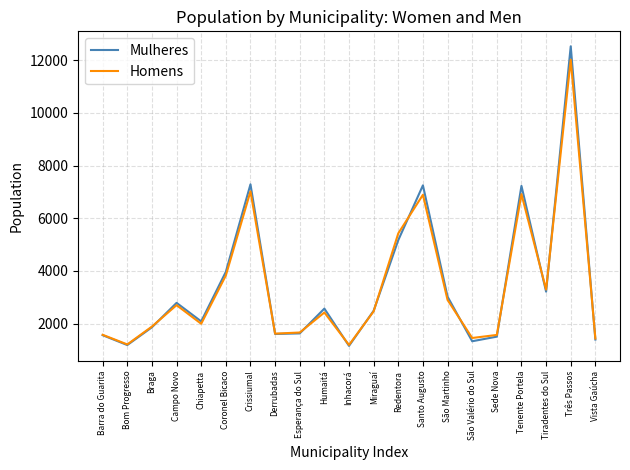

True or false: Mulheres and Homens cross at least once.

True